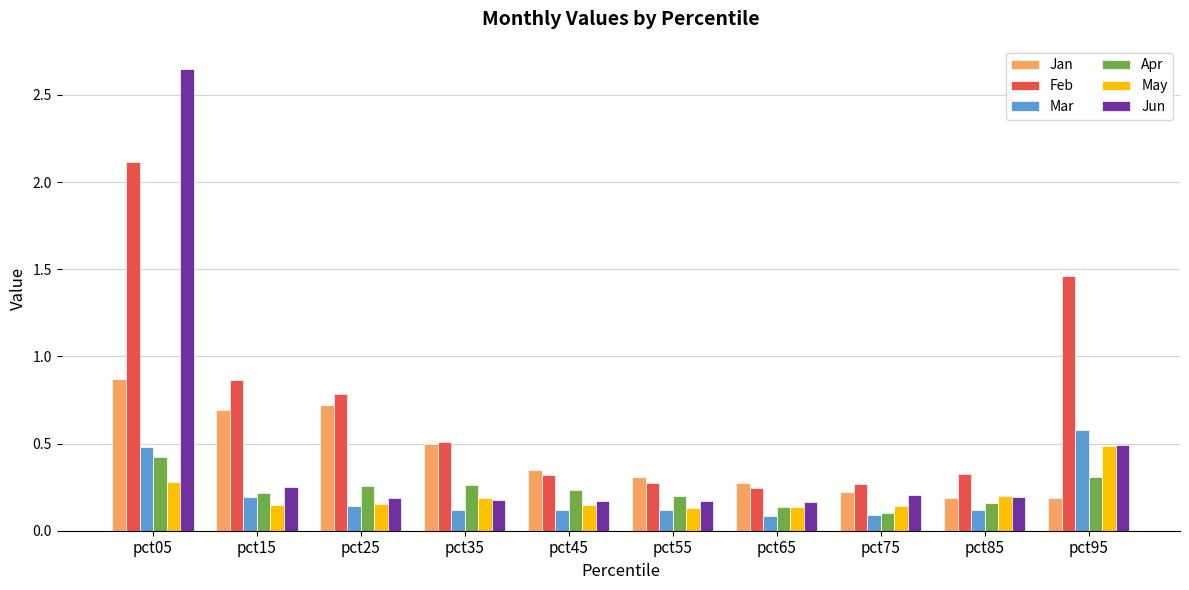

True or false: Jan has a value of 0.2 at pct85.

True